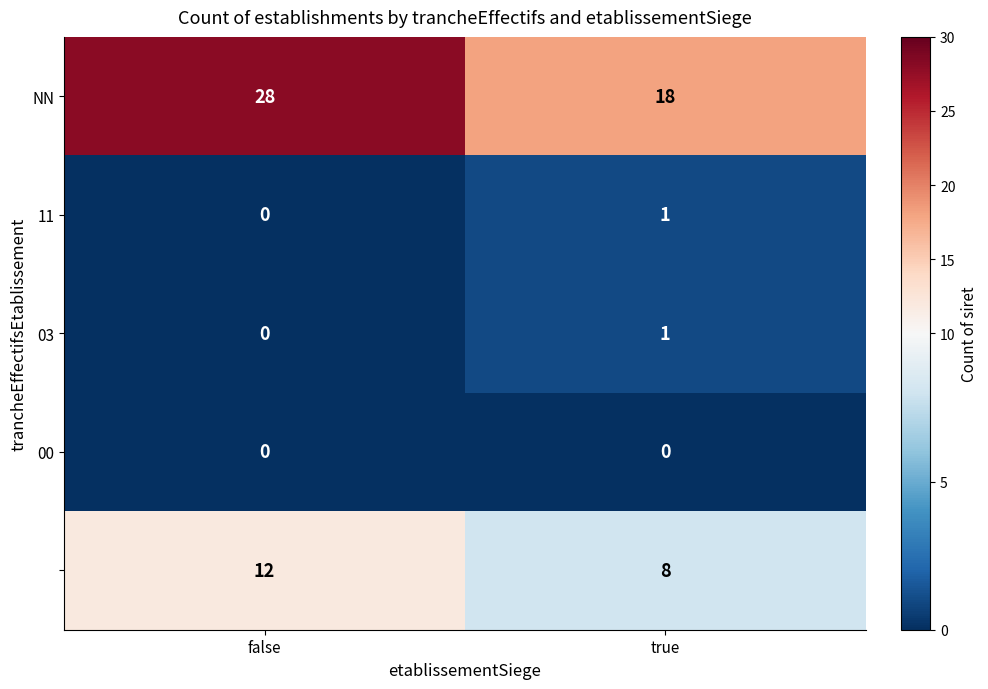

What is the spread (max minus min) of values at false?

28